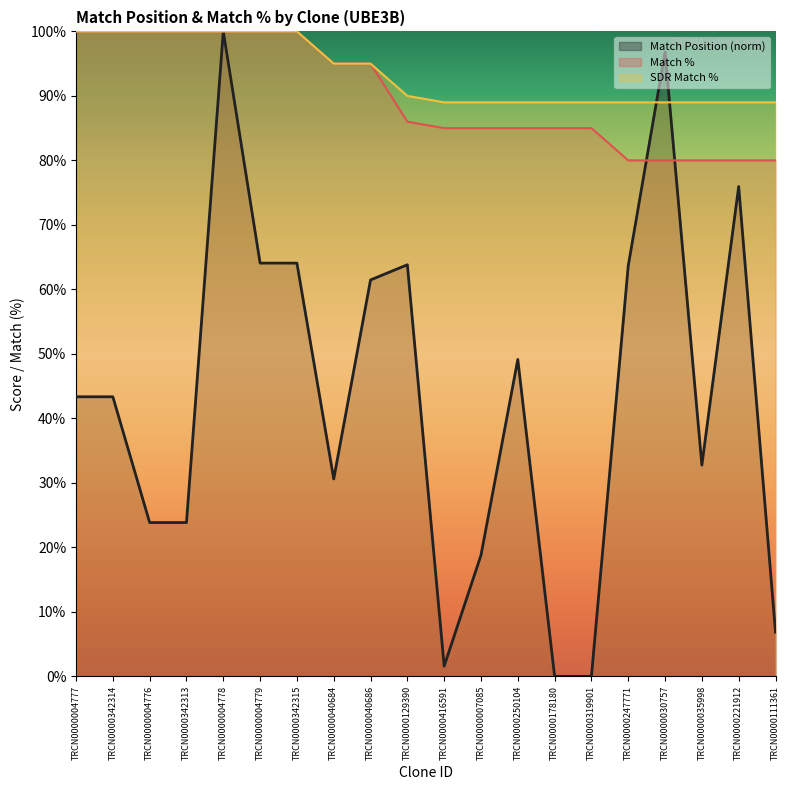

Does the chart display data point markers on the line(s)?

No